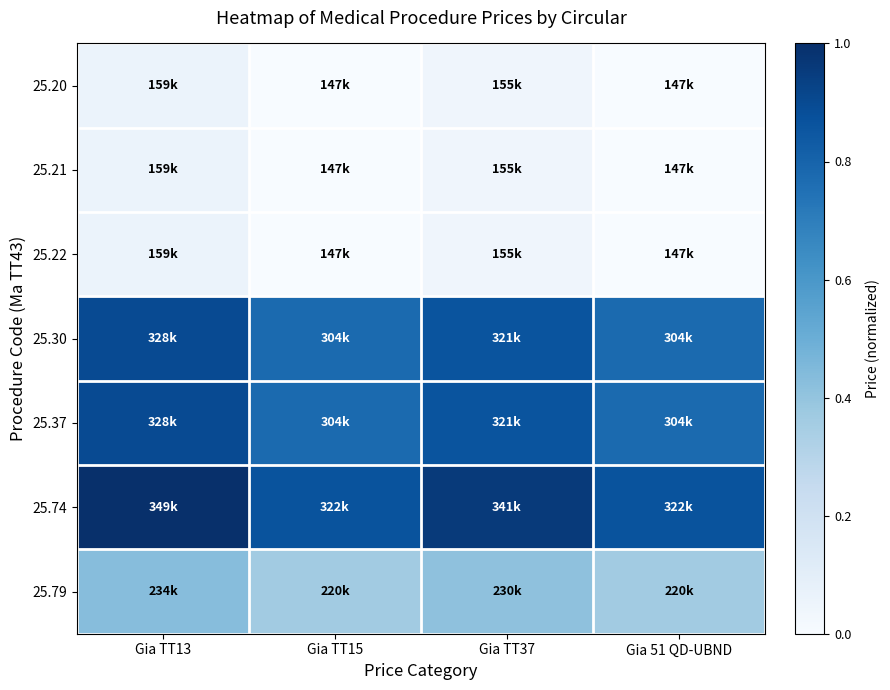

At how many categories does at least one series exceed 0?

4